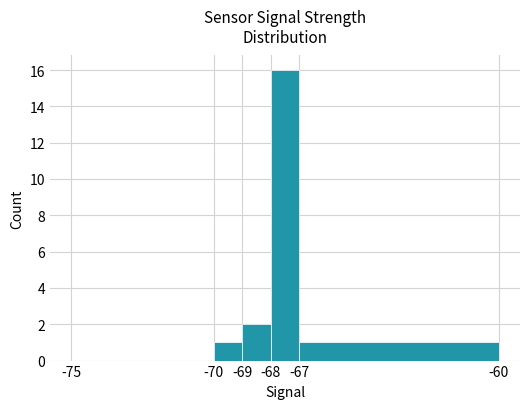

What is the sum of all values?

20